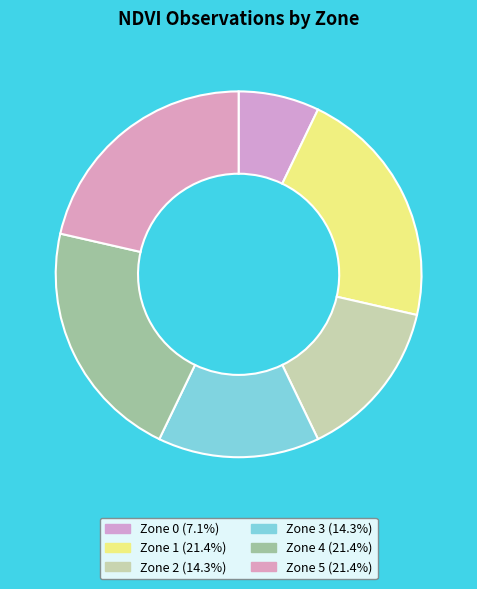

Is there a majority slice in this chart?

No